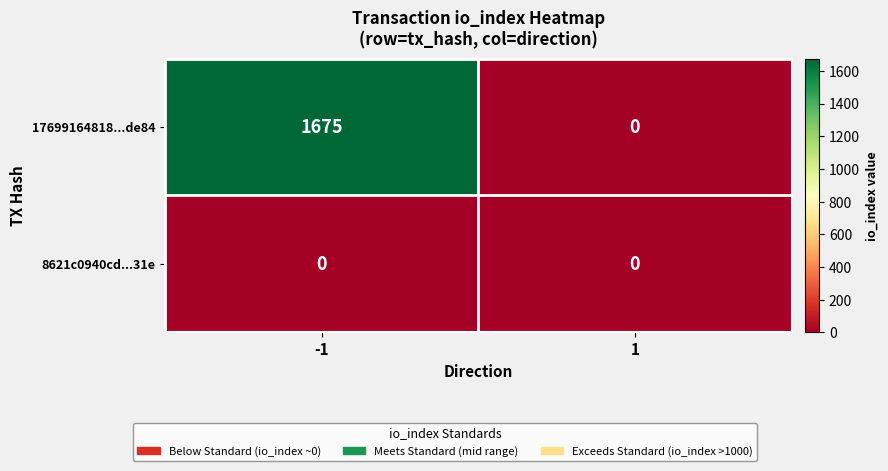

List the series in order of their peak value, lowest first.

8621c0940cd...31e, 17699164818...de84